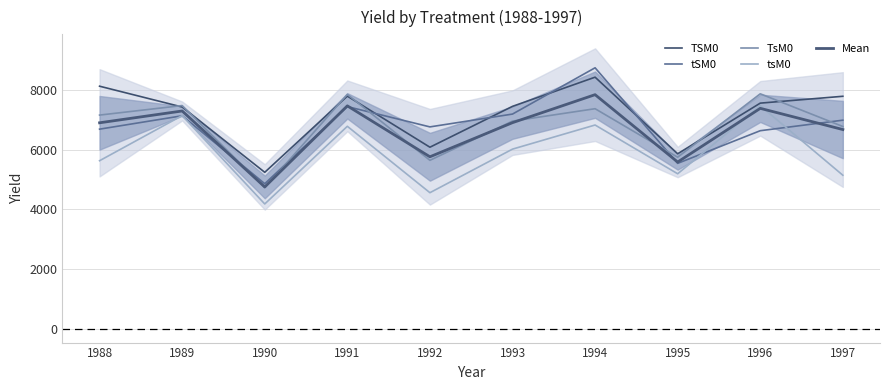

What is the highest value of the tSM0 series?

8750.0